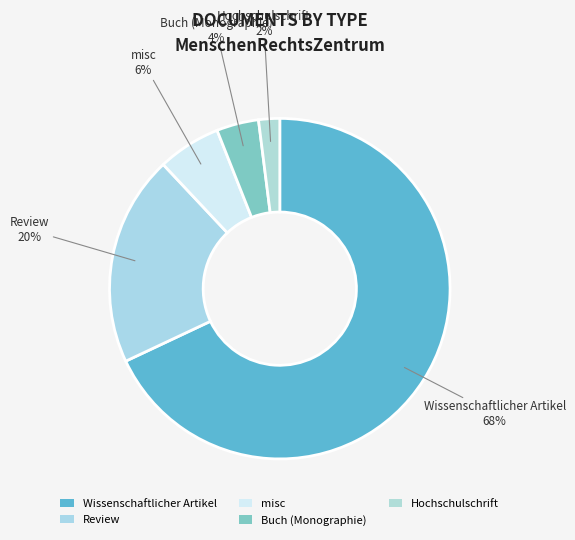

What is the largest slice in the pie chart?

Wissenschaftlicher Artikel